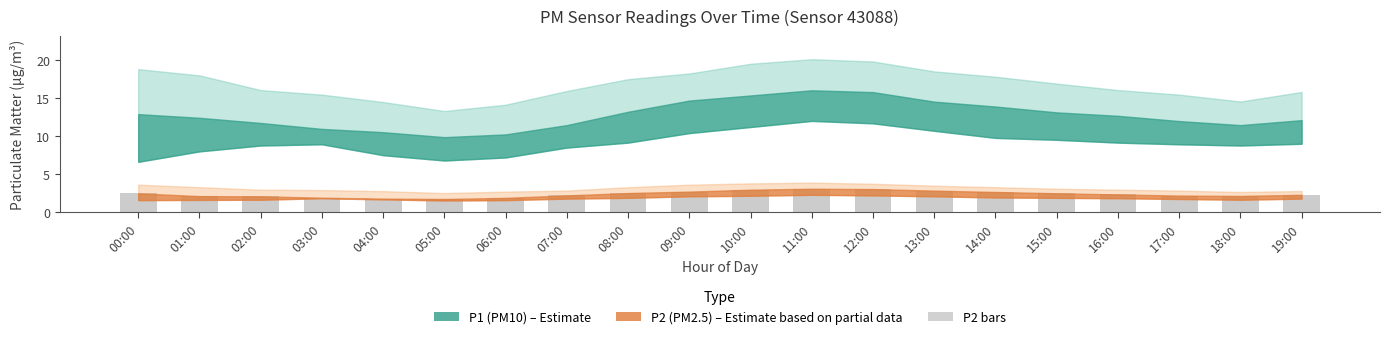

The chart shows a value of 3.1 at 11:00. True or false?

True